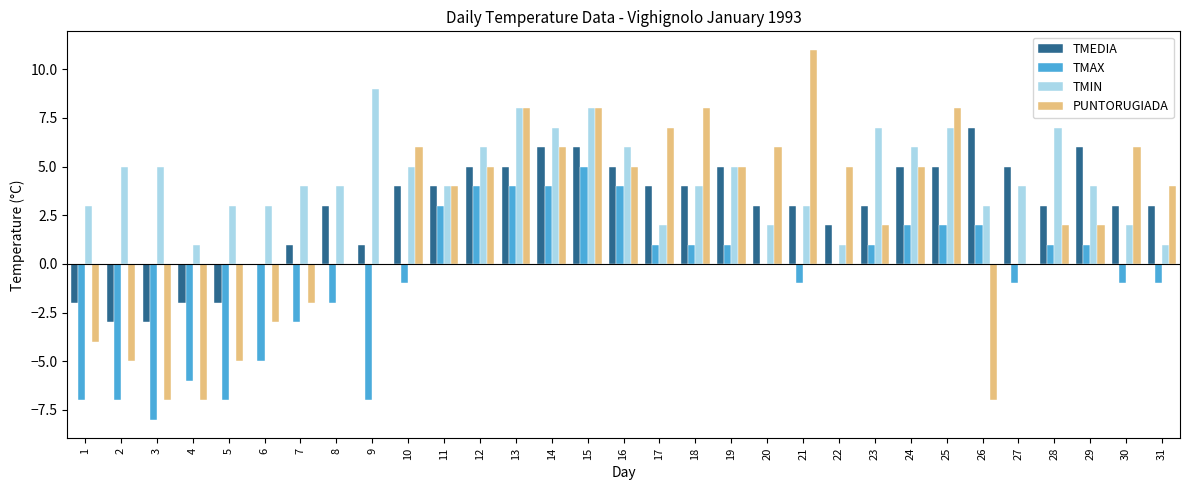

Reading left to right, what are all the values shown in this chart?

TMEDIA: -2	-3	-3	-2	-2	0	1	3	1	4	4	5	5	6	6	5	4	4	5	3	3	2	3	5	5	7	5	3	6	3	3
TMAX: -7	-7	-8	-6	-7	-5	-3	-2	-7	-1	3	4	4	4	5	4	1	1	1	0	-1	0	1	2	2	2	-1	1	1	-1	-1
TMIN: 3	5	5	1	3	3	4	4	9	5	4	6	8	7	8	6	2	4	5	2	3	1	7	6	7	3	4	7	4	2	1
PUNTORUGIADA: -4	-5	-7	-7	-5	-3	-2	0	0	6	4	5	8	6	8	5	7	8	5	6	11	5	2	5	8	-7	0	2	2	6	4